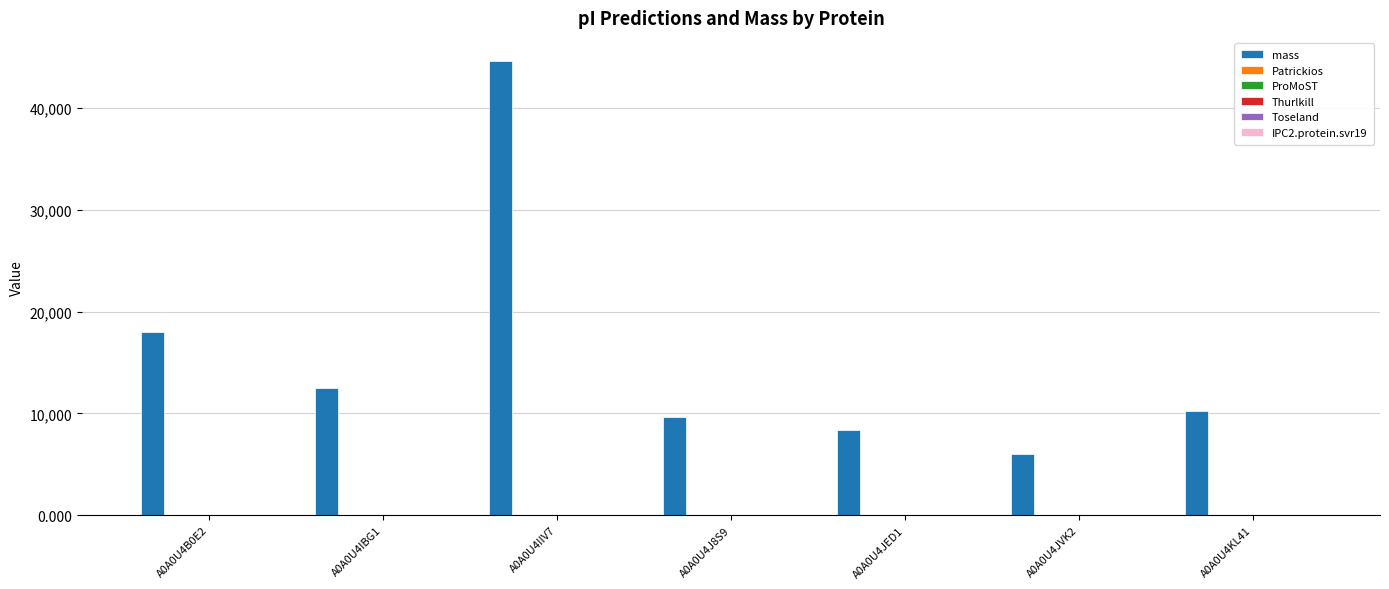

Where is mass nearest to the value 25337?

A0A0U4B0E2